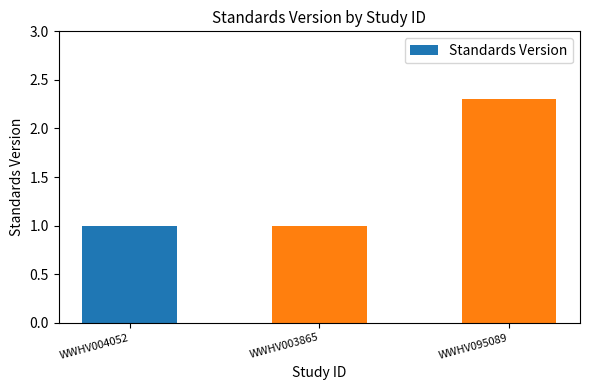

What is the difference between the maximum and minimum values?

1.3